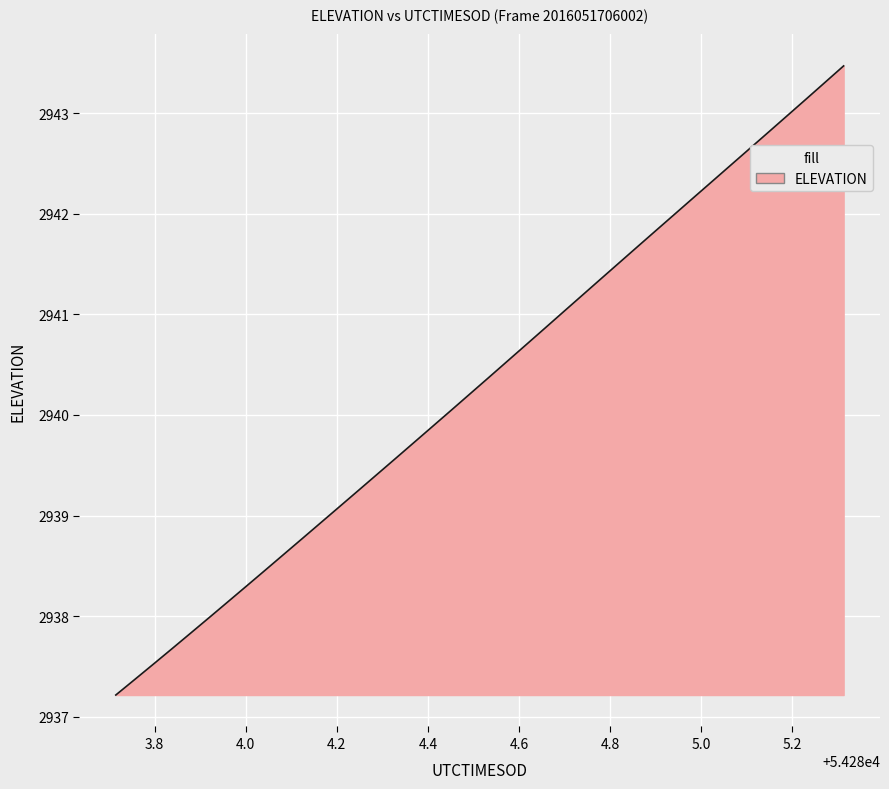

What is the minimum value shown in the chart?

2937.2